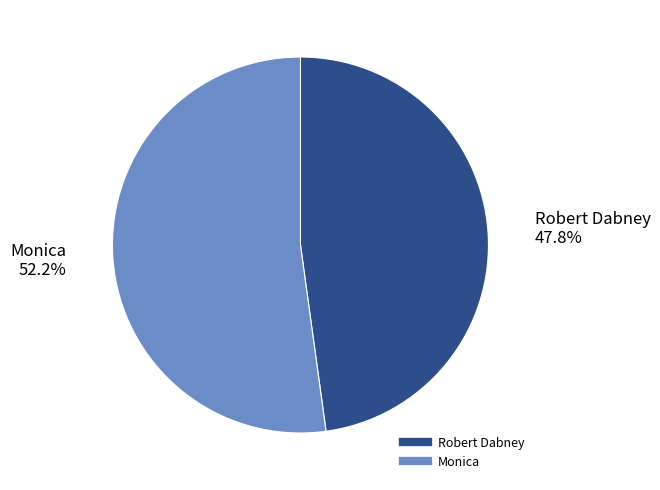

Is there any slice that represents more than half of the pie?

Yes